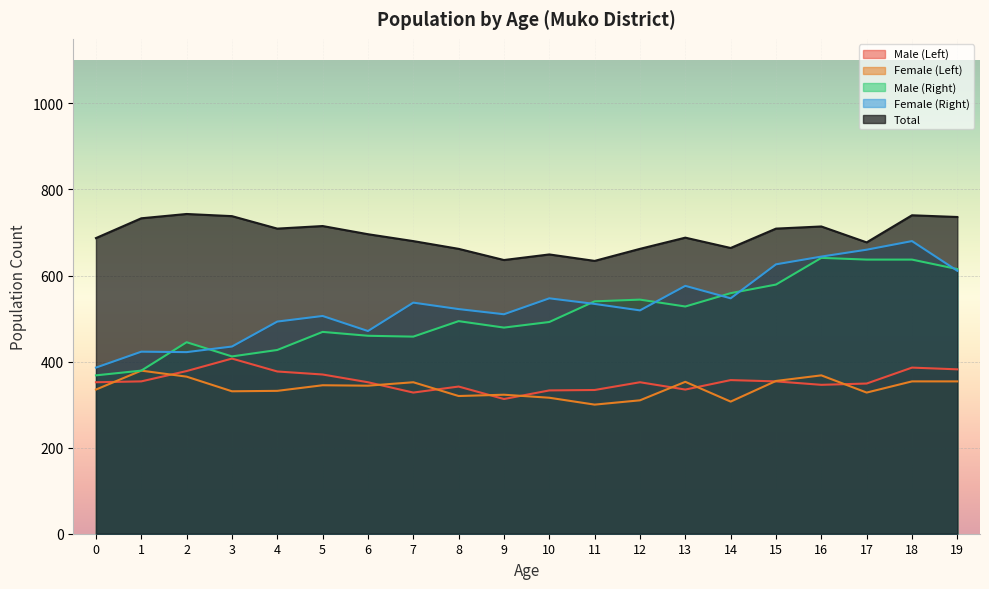

Which series has the largest range (max minus min)?

Female (Right)